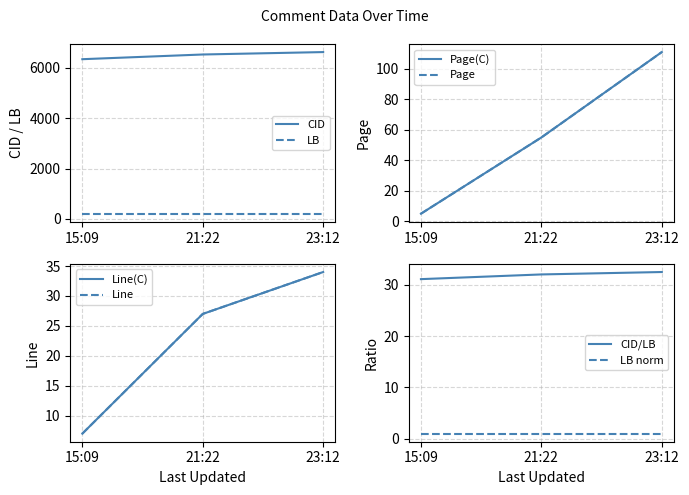

The CID/LB series shows 46.0 at 15:09. True or false?

False